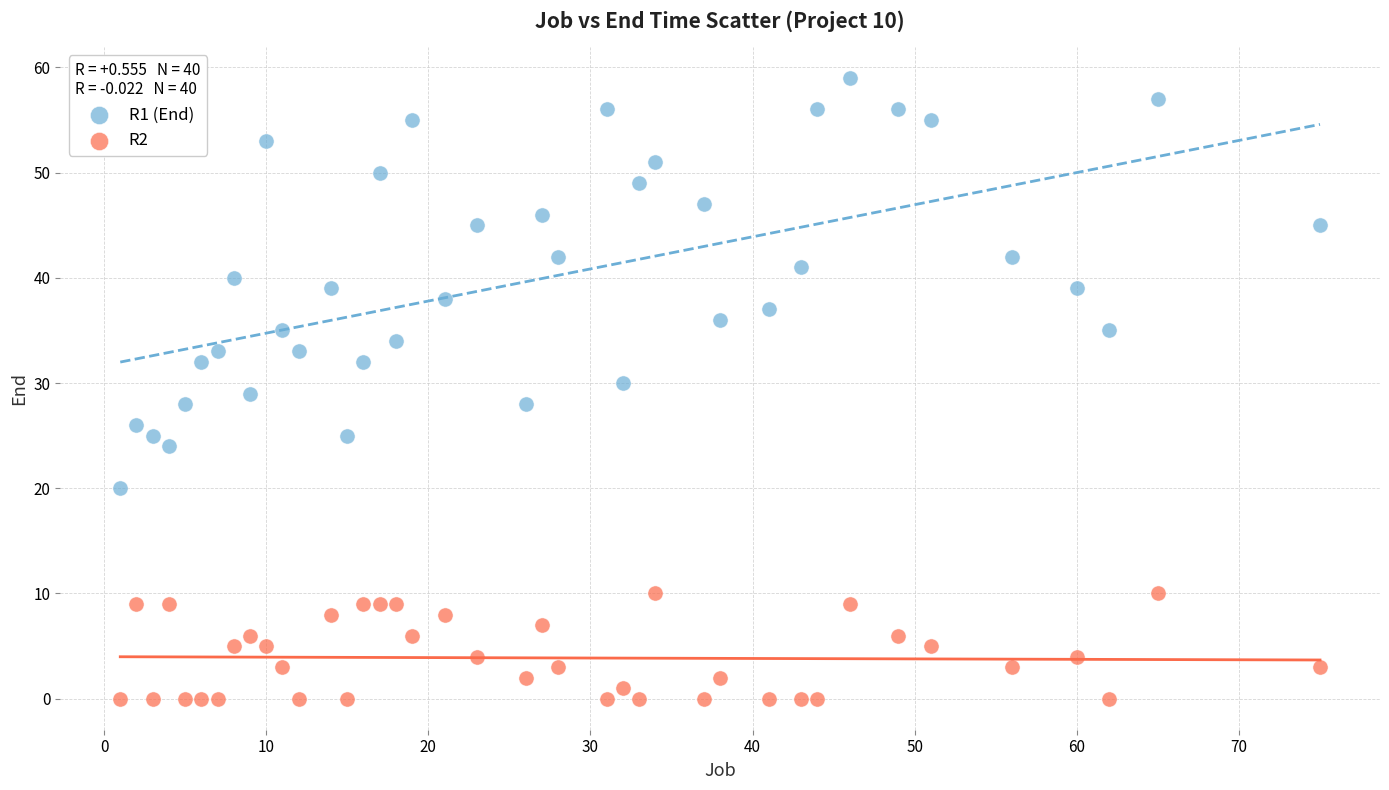

Across all data points, what is the range of Y values (max minus min)?

59